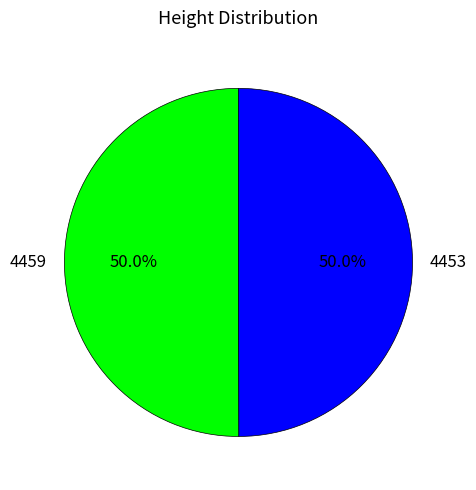

What percentage is NOT represented by 4453?

50.0%